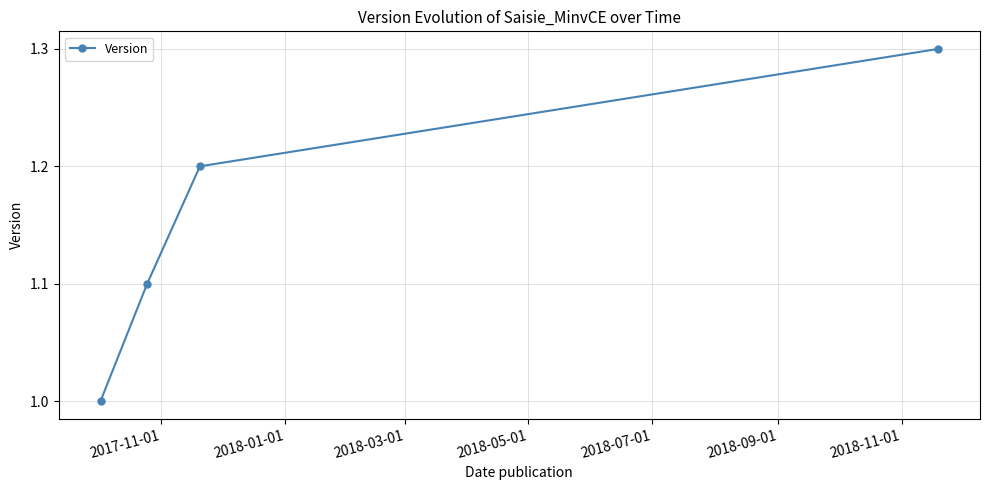

What is the difference between the second highest and second lowest values?

0.1